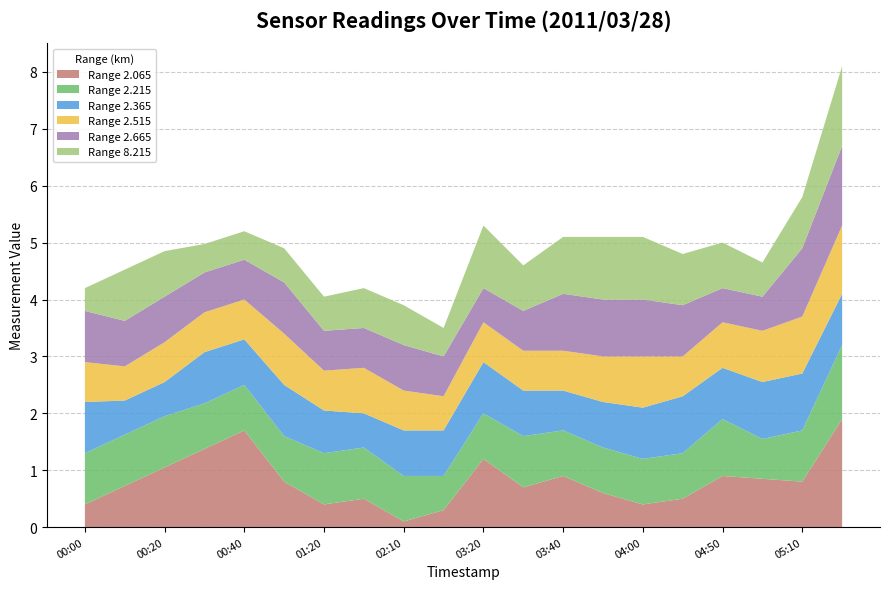

What is the highest value of the Range 2.065 series?

1.9